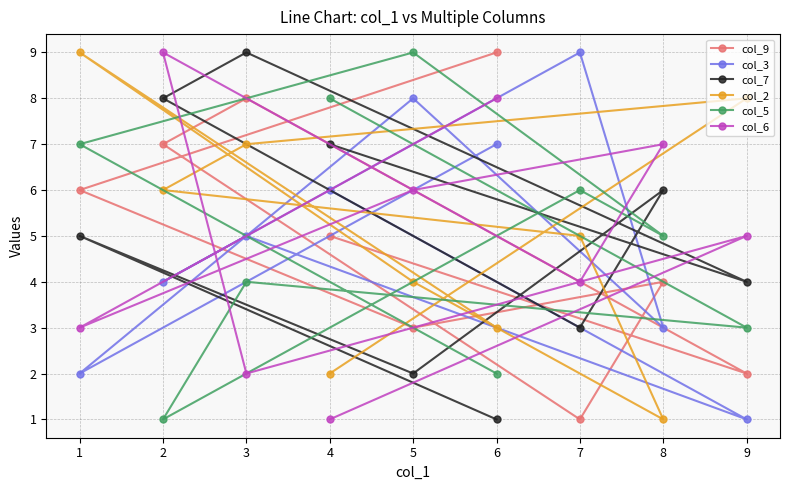

Is the value of col_7 at 8 greater than the value of col_6 at 1?

Yes